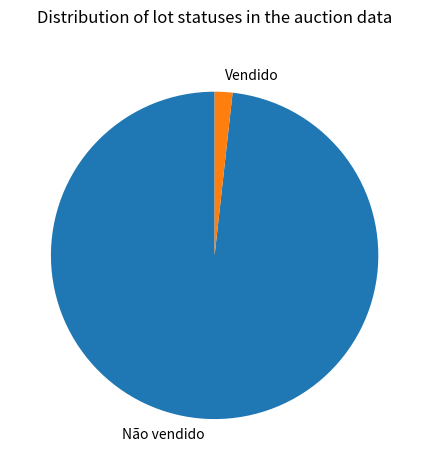

Does any single category account for the majority?

Yes